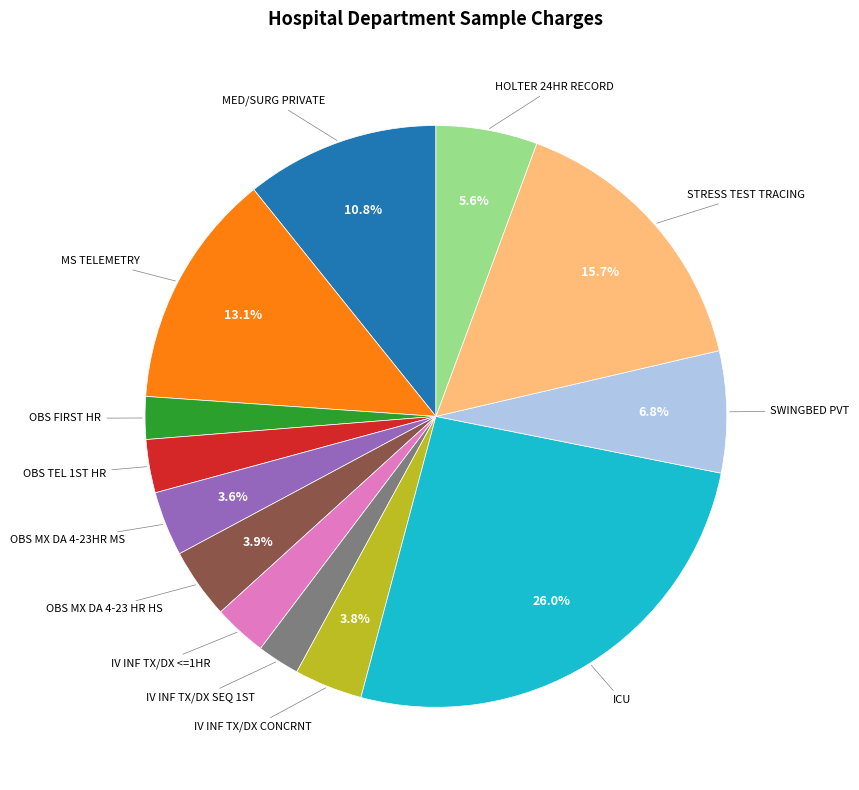

Is there any slice that represents more than half of the pie?

No